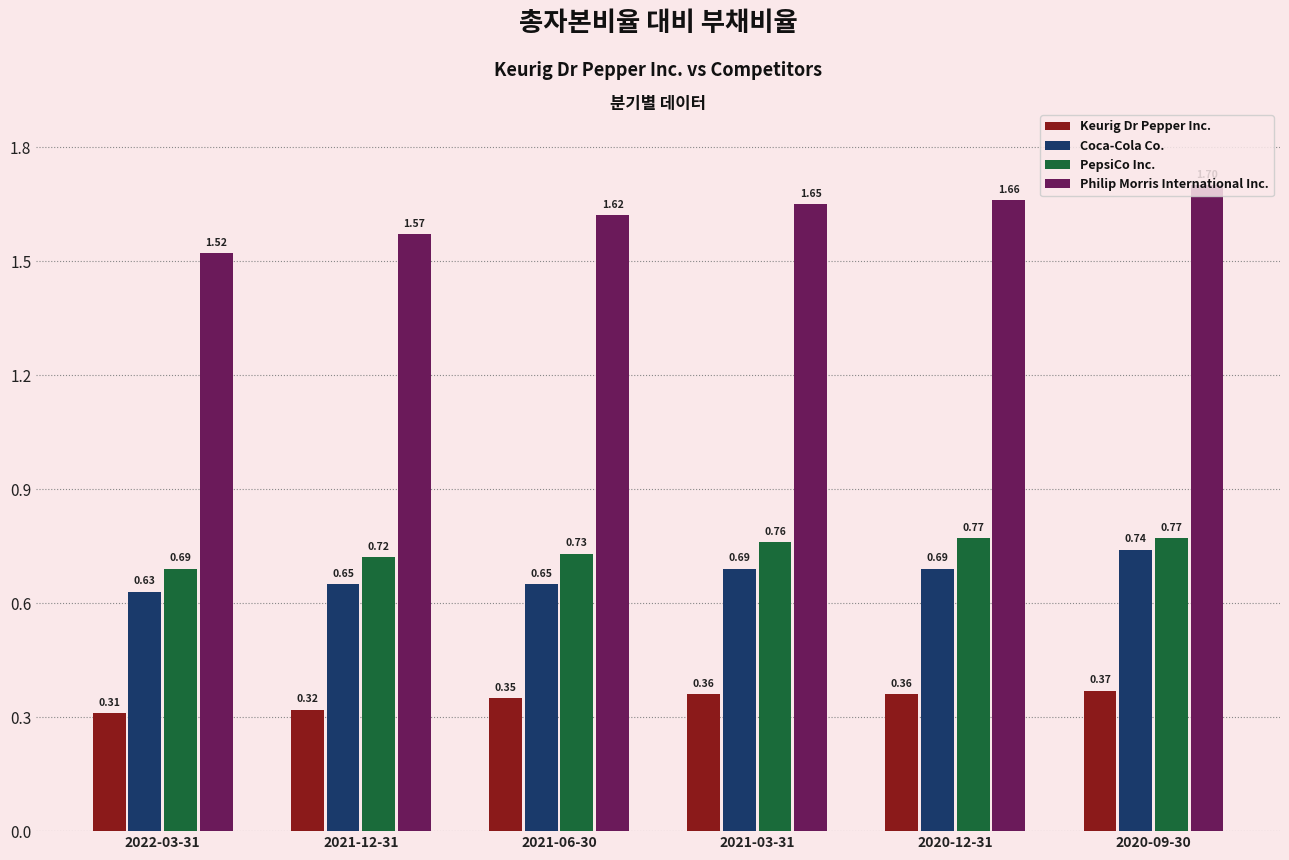

How many categories are shown in the chart?

6